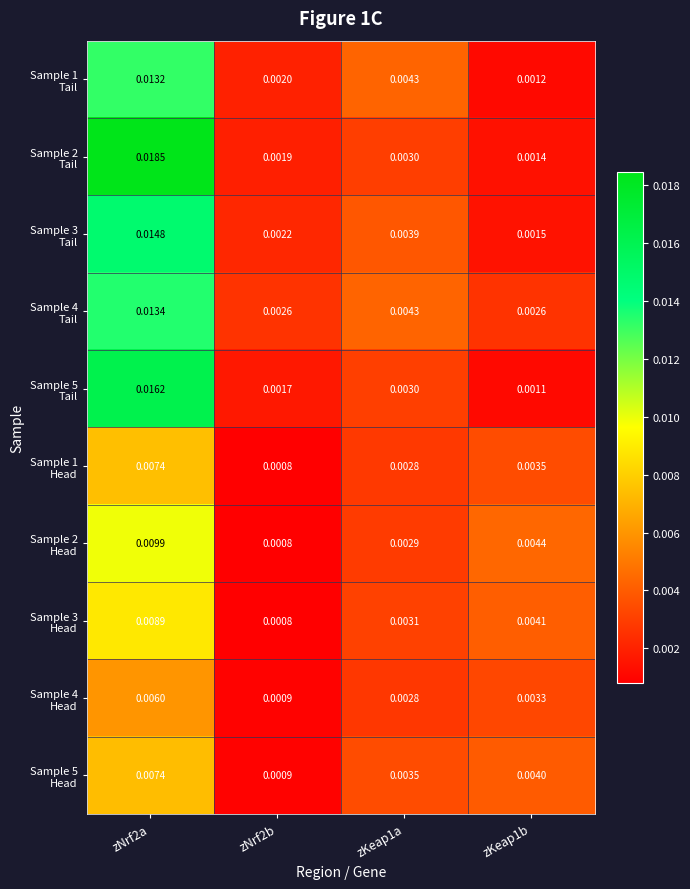

Which series changed the most between zNrf2a and zKeap1a?

Sample 2 Tail